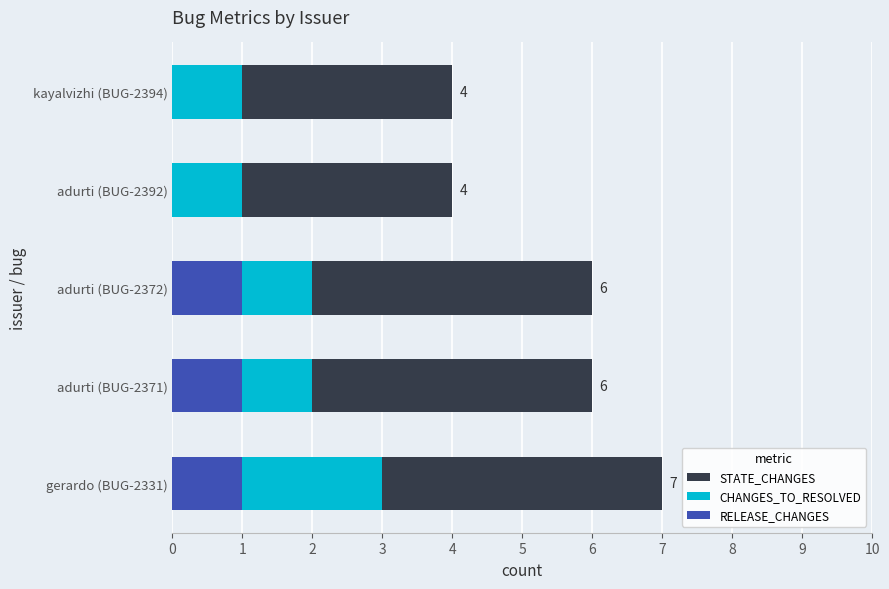

How many bars are there in total?

15